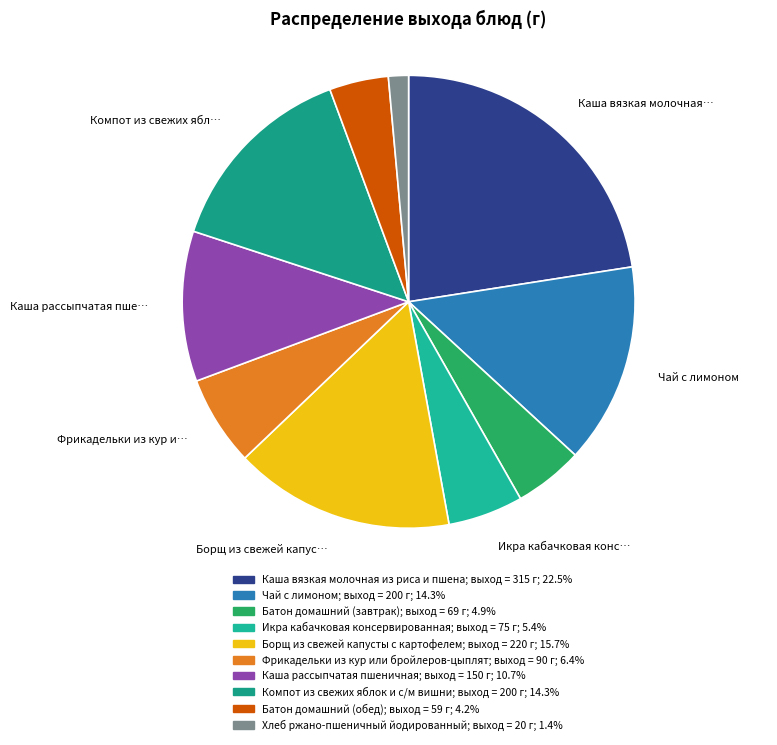

Which slice is the smallest?

Хлеб ржано-пшеничный йодированный